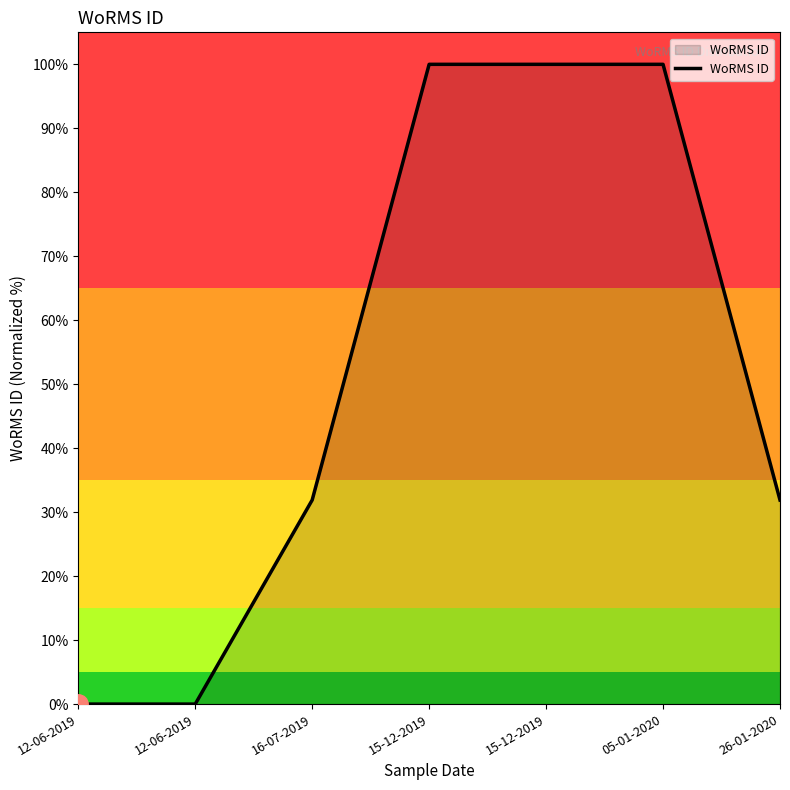

How many series are shown in this chart?

1